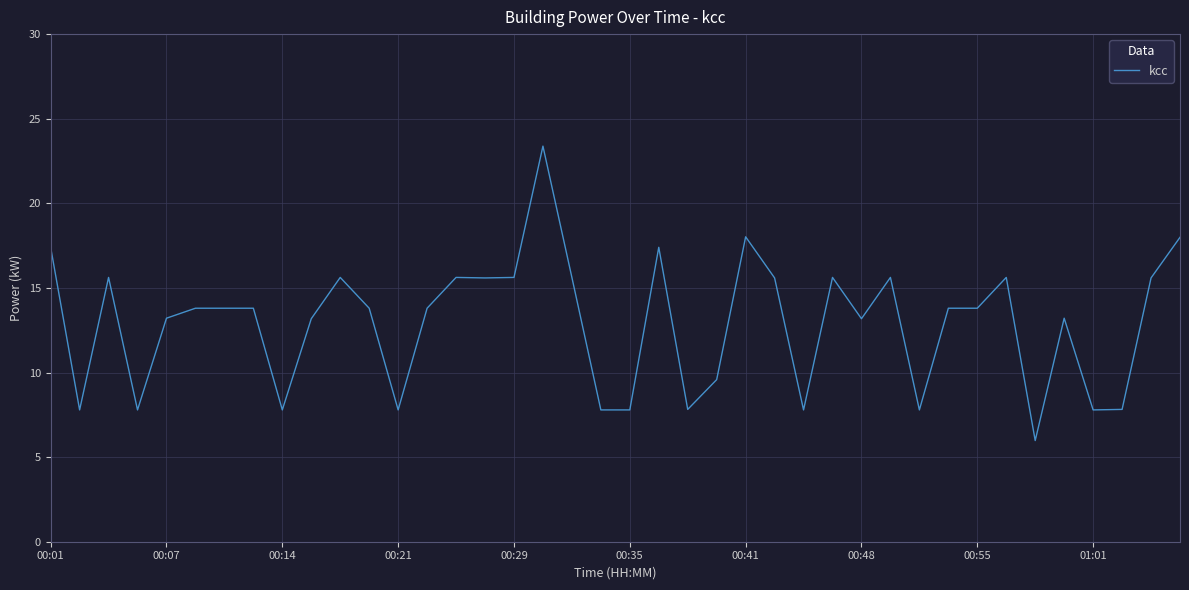

What is the maximum value shown in the chart?

23.4